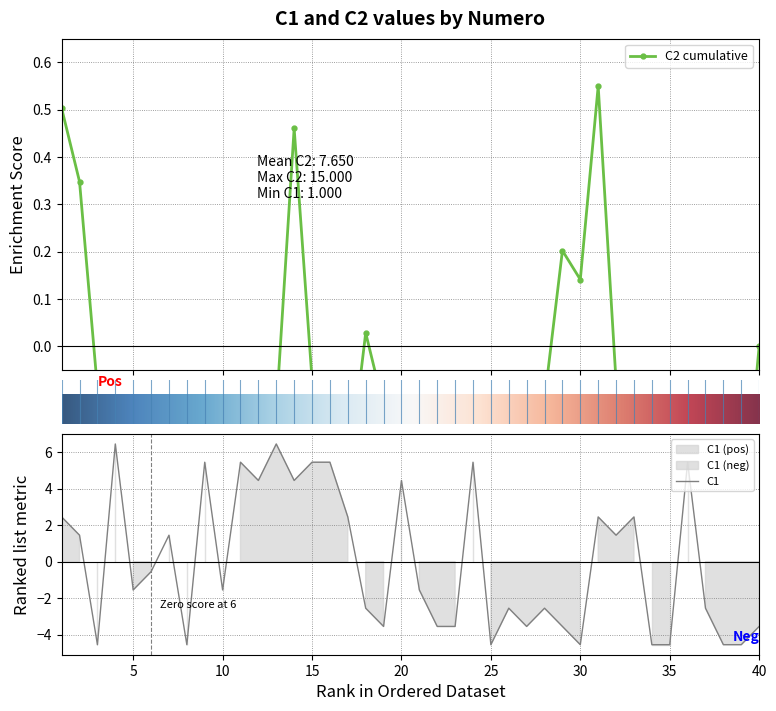

Reading left to right, list all the values displayed in this chart.

2.5	1.5	-4.5	6.5	-1.5	-0.5	1.5	-4.5	5.5	-1.5	5.5	4.5	6.5	4.5	5.5	5.5	2.5	-2.5	-3.5	4.5	-1.5	-3.5	-3.5	5.5	-4.5	-2.5	-3.5	-2.5	-3.5	-4.5	2.5	1.5	2.5	-4.5	-4.5	5.5	-2.5	-4.5	-4.5	-3.5